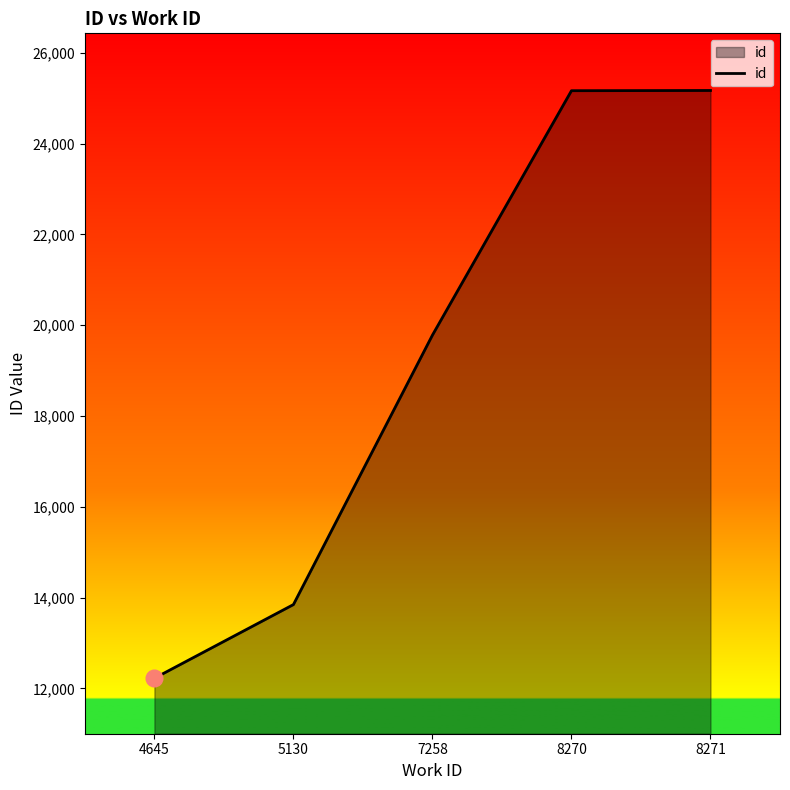

True or false: the data shows 13160 at 8270.

False